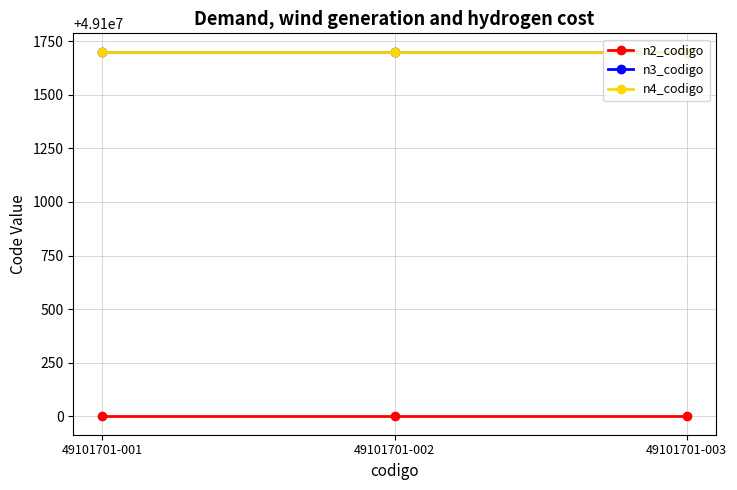

Is it true that n2_codigo equals 34111940 at 49101701-003?

False